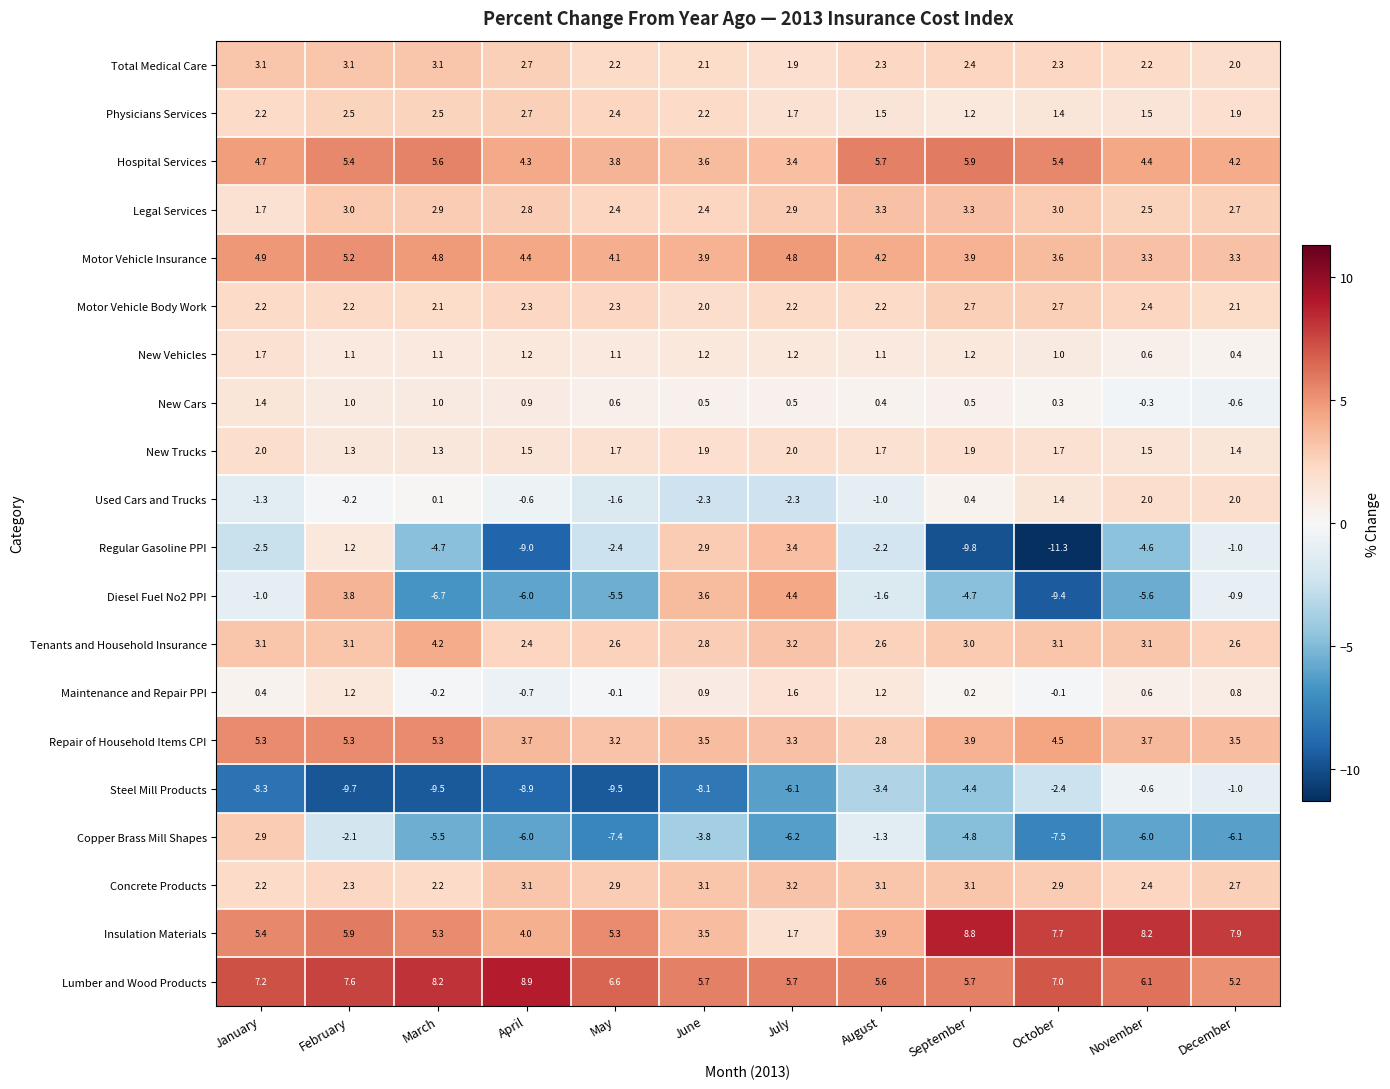

At which category is the sum across all series the highest?

February